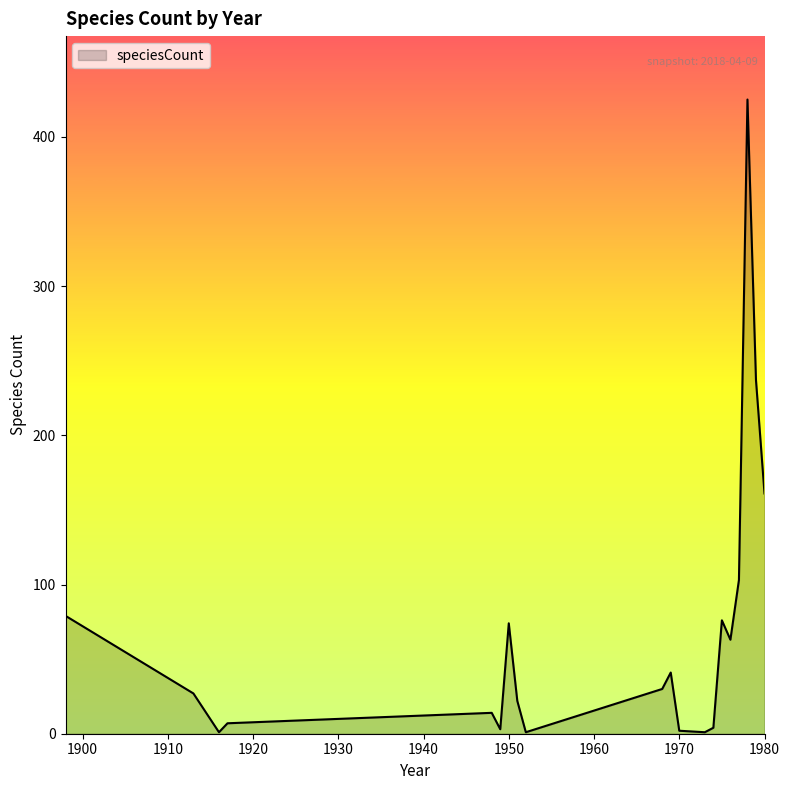

What is the maximum value shown in the chart?

425